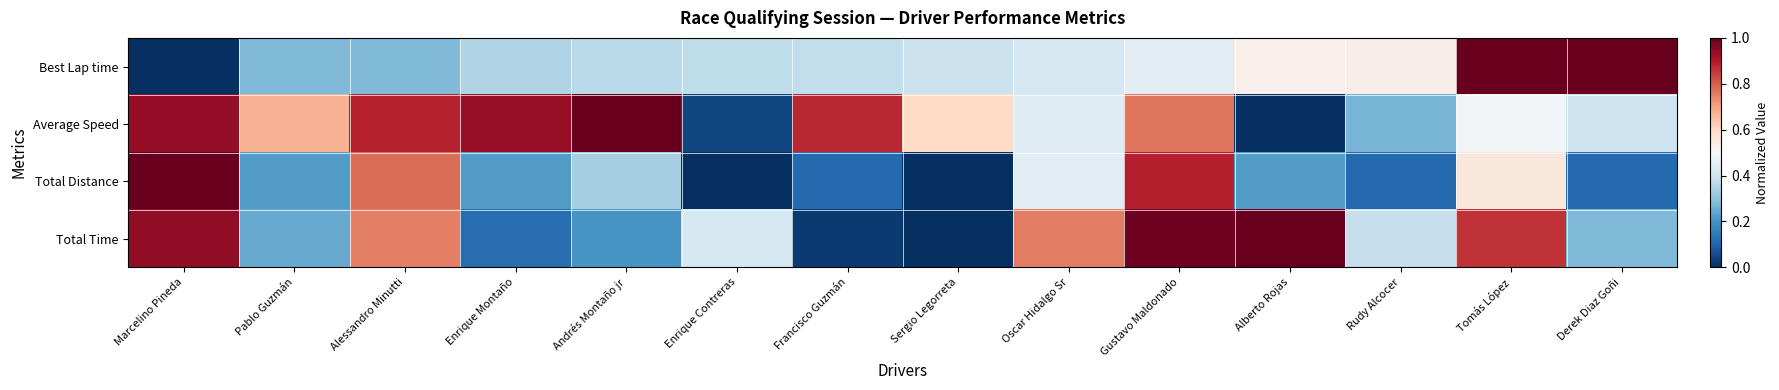

At which category is the sum across all series the highest?

Gustavo Maldonado